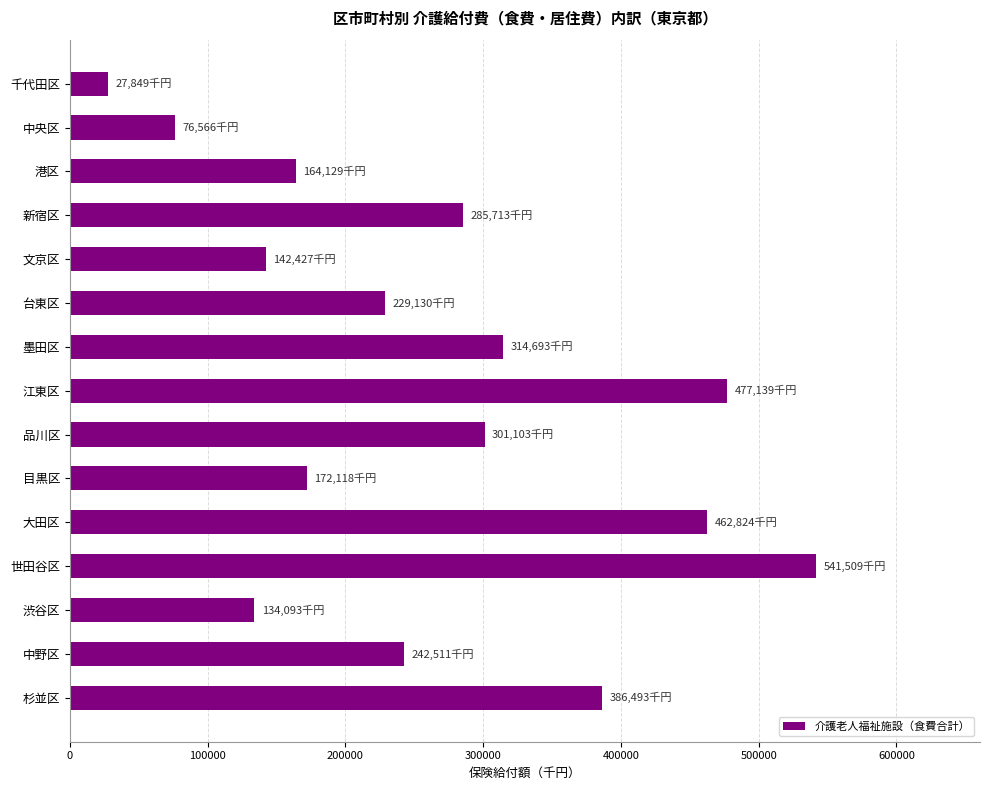

Reading bottom to top, transcribe all the data shown in this chart.

386492.6	242511.1	134093.1	541509.1	462824.3	172118.0	301103.0	477138.7	314693.5	229130.3	142426.8	285713.0	164129.1	76566.3	27849.3